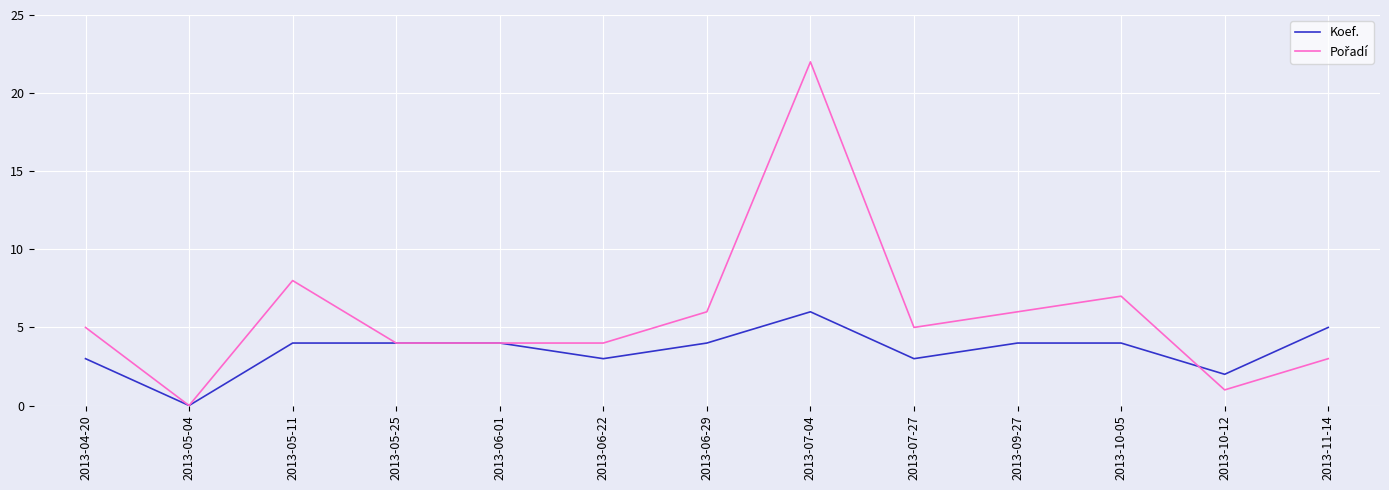

What is the total value across all series at 2013-05-11?

12